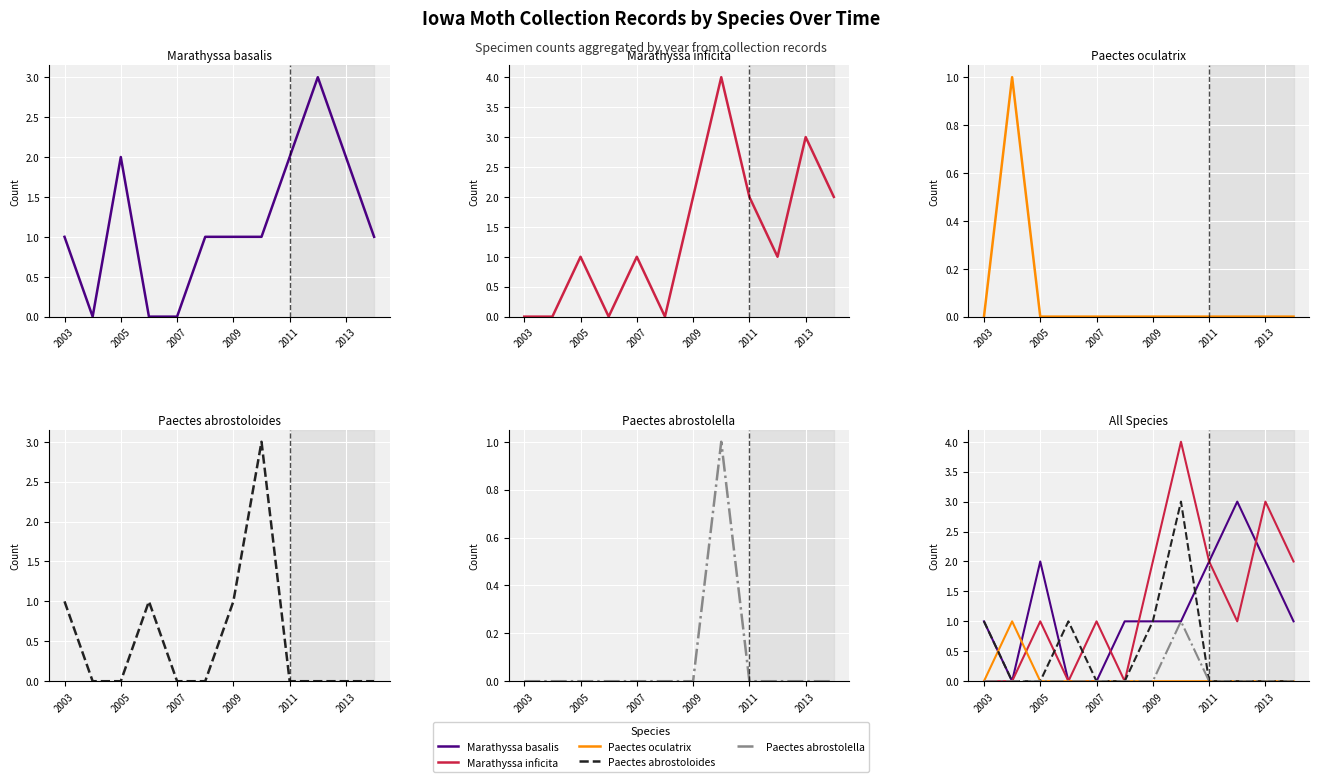

Reading left to right, what are all the values shown in this chart?

Marathyssa basalis: 1	0	2	0	0	1	1	1	2	3	2	1
Marathyssa inficita: 0	0	1	0	1	0	2	4	2	1	3	2
Paectes oculatrix: 0	1	0	0	0	0	0	0	0	0	0	0
Paectes abrostoloides: 1	0	0	1	0	0	1	3	0	0	0	0
Paectes abrostolella: 0	0	0	0	0	0	0	1	0	0	0	0